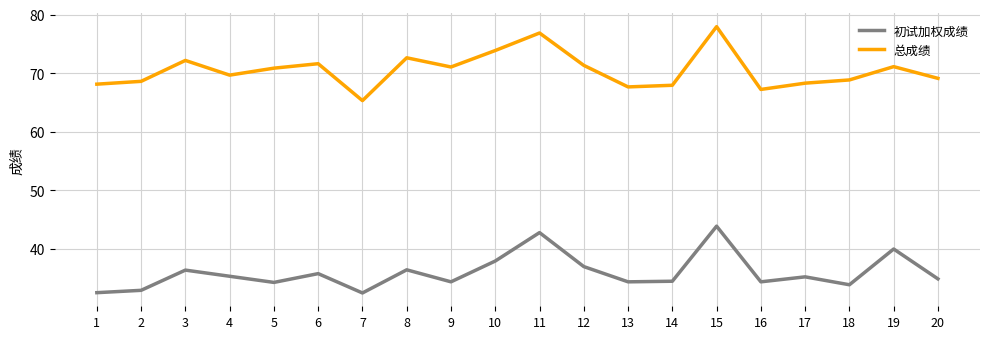

Is it true that 初试加权成绩 equals 23.6 at 6?

False